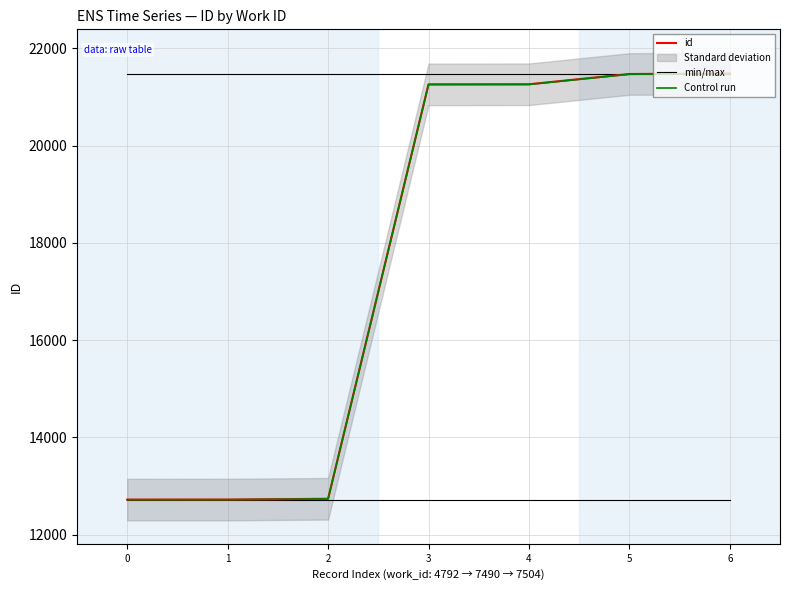

What is the greatest value displayed?

21480.0